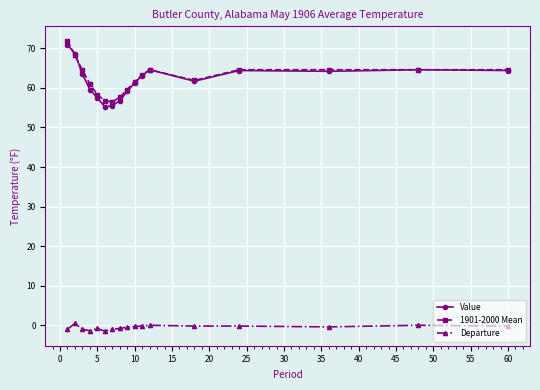

What is the difference between the second highest and minimum values in the 1901-2000 Mean series?

11.7